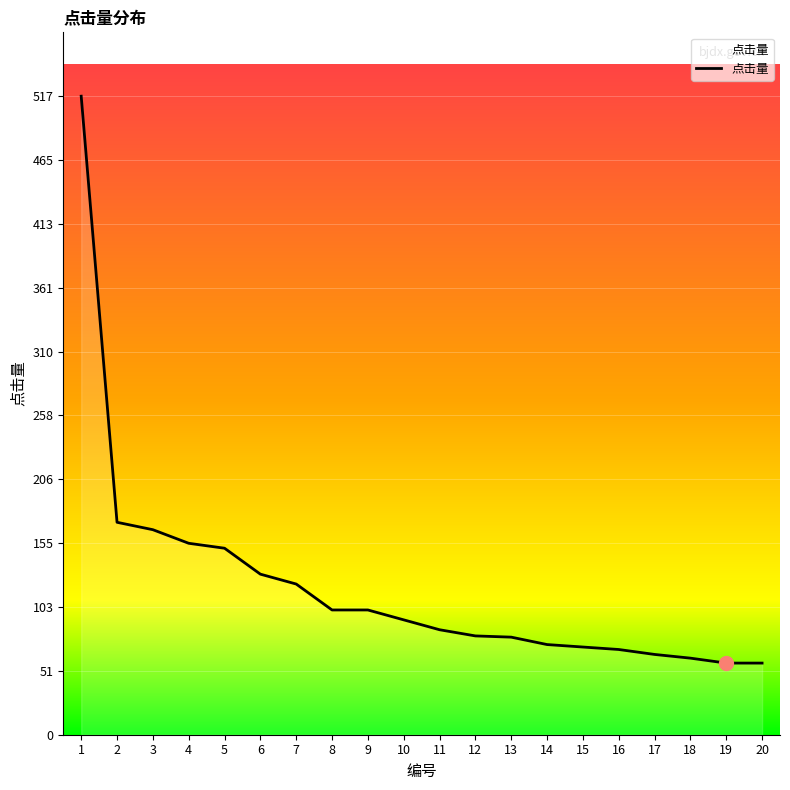

What is the difference between the second highest and second lowest values?

114